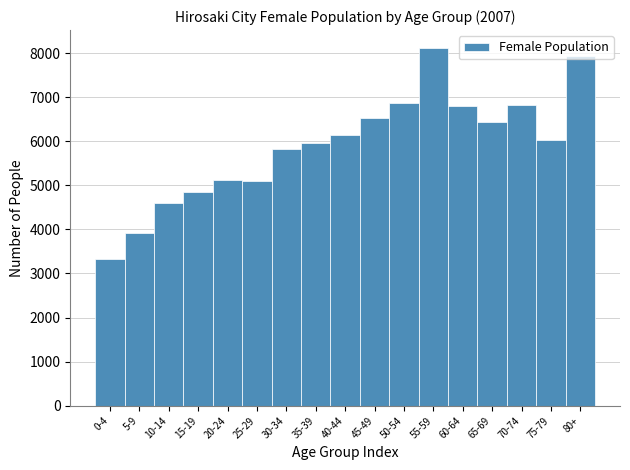

Approximately how many times larger is the value at 45-49 compared to 0-4?

2.0